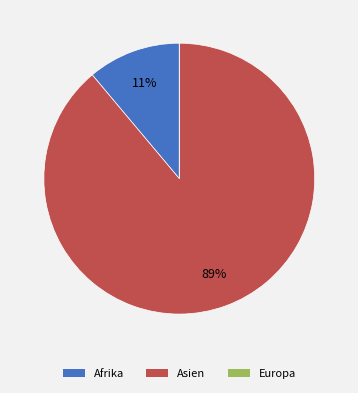

Which slice is the largest?

Asien